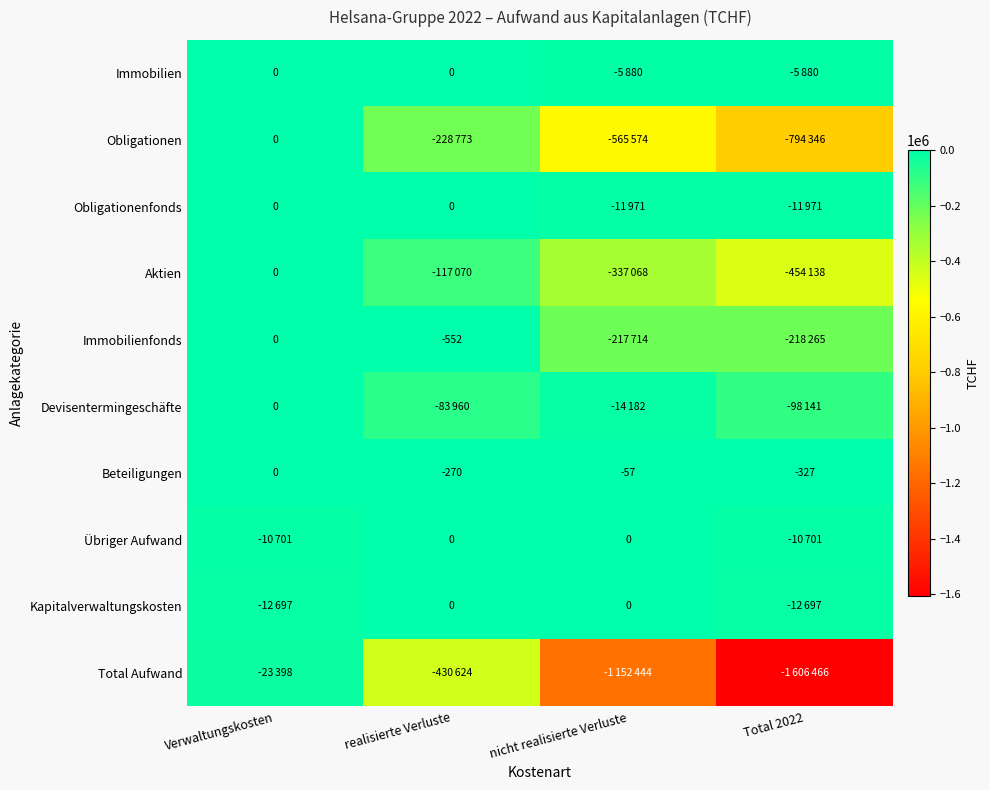

At which label does Beteiligungen first exceed -57?

Verwaltungskosten